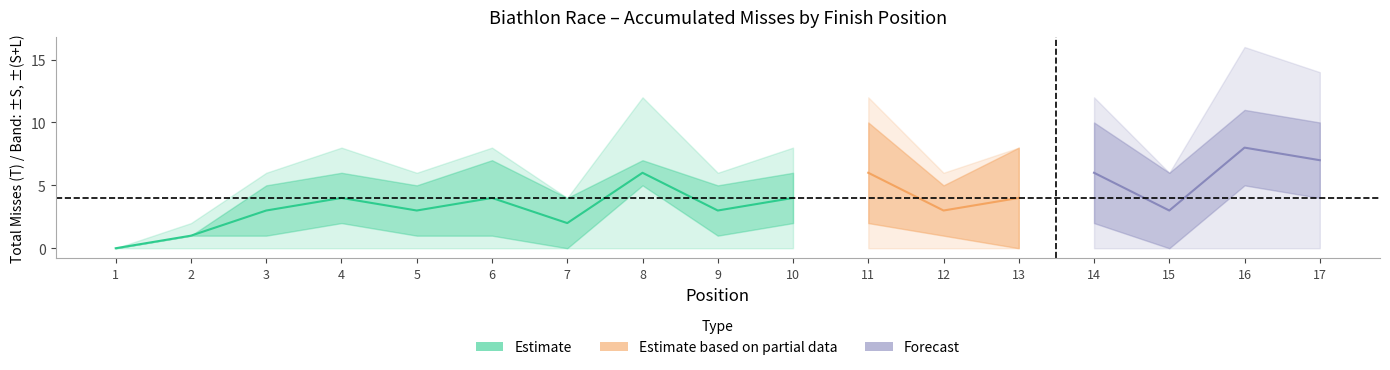

How many positive values does the T series have?

16